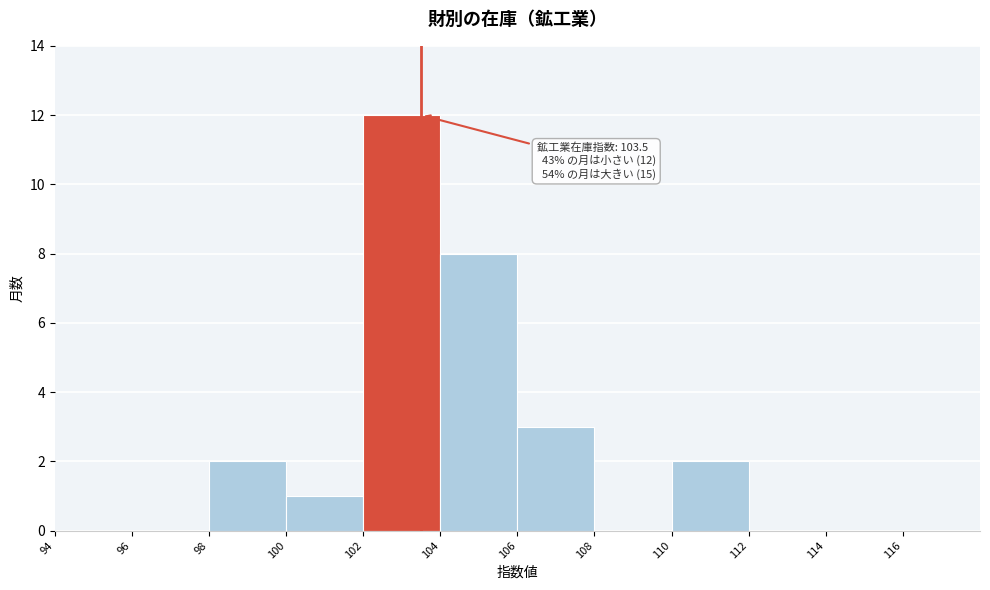

Over which range of the x-axis is the bar tallest?

102 to 104